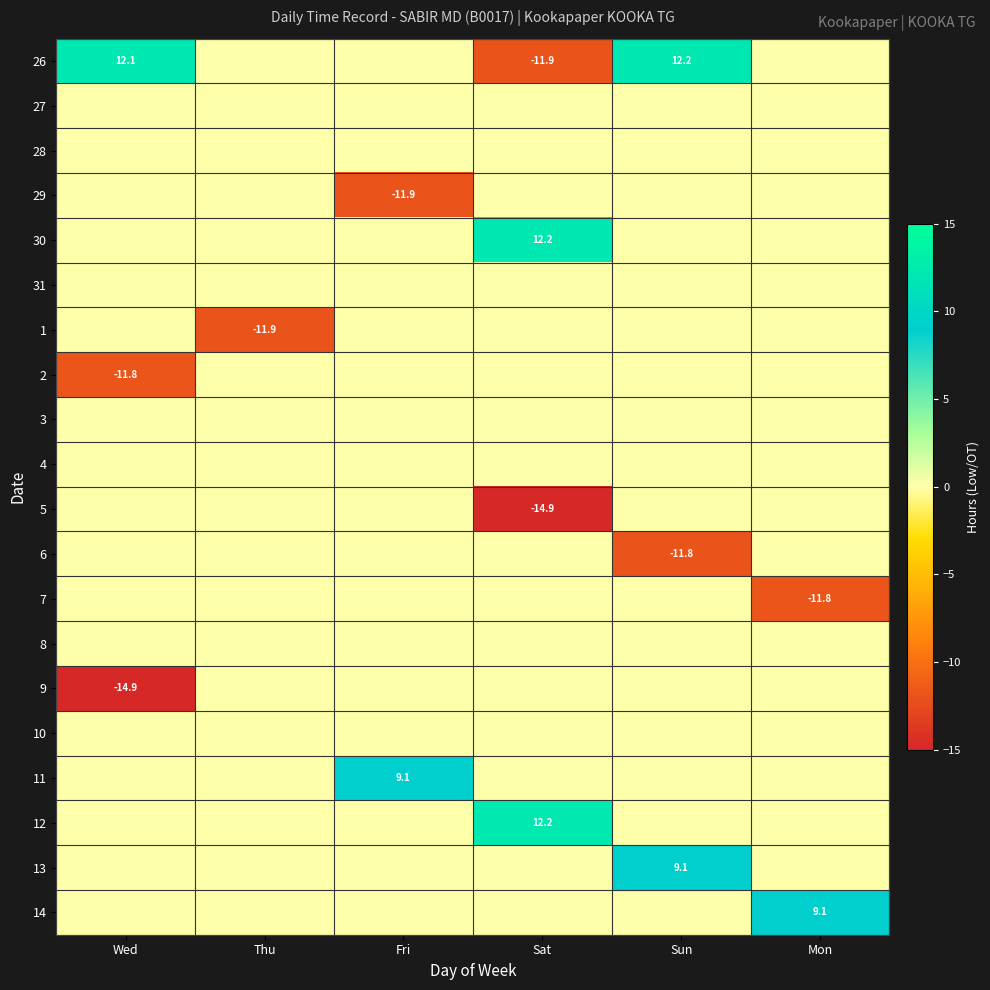

At how many categories does at least one series exceed -7?

6